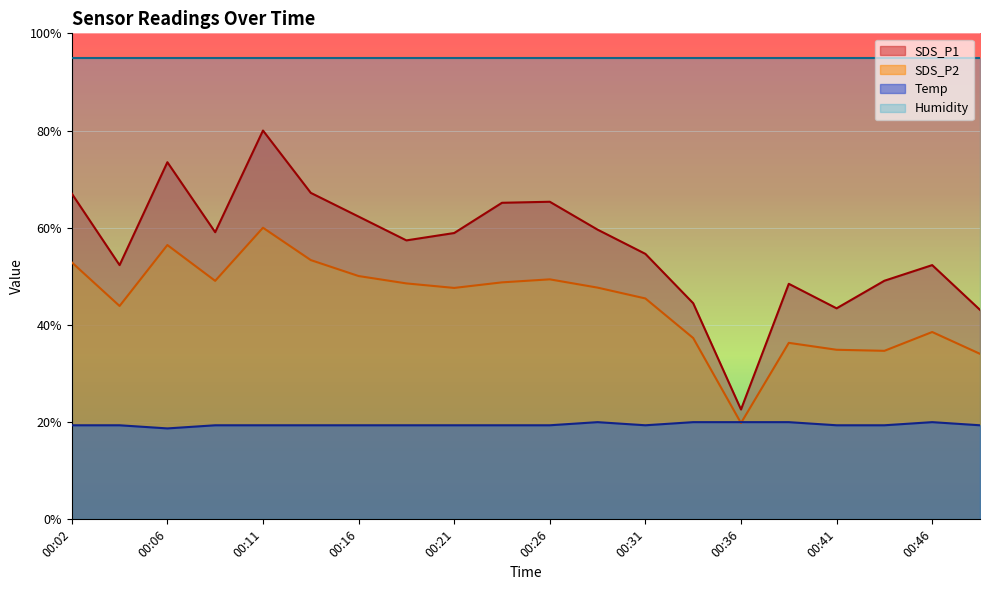

At which label does SDS_P1 first exceed 58?

00:02